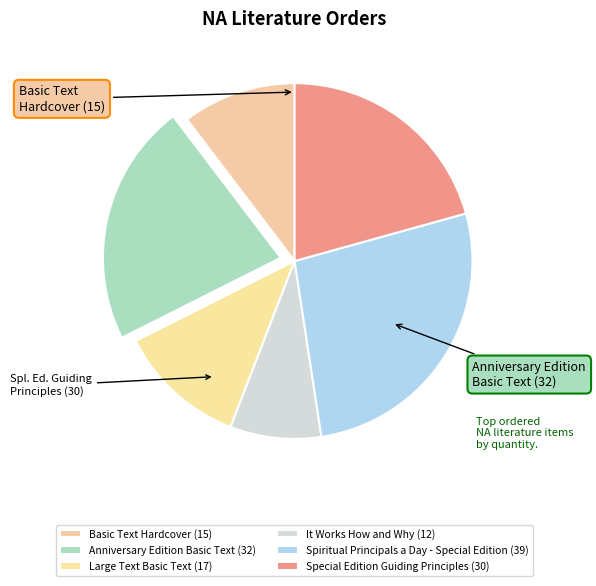

What percentage is the Anniversary Edition Basic Text slice, to the nearest percent?

22%